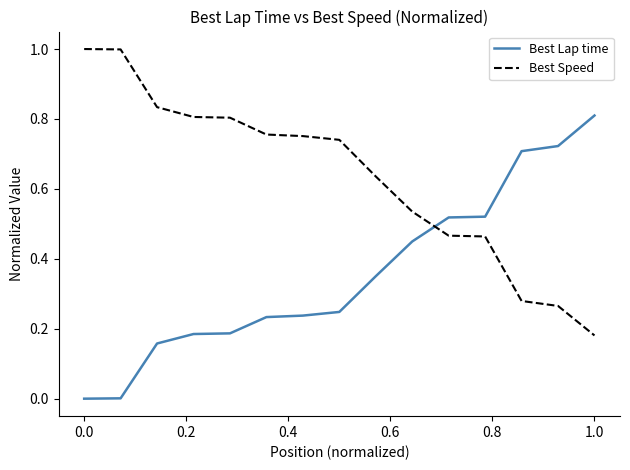

True or false: Best Speed has more than 2 interior local peaks.

False